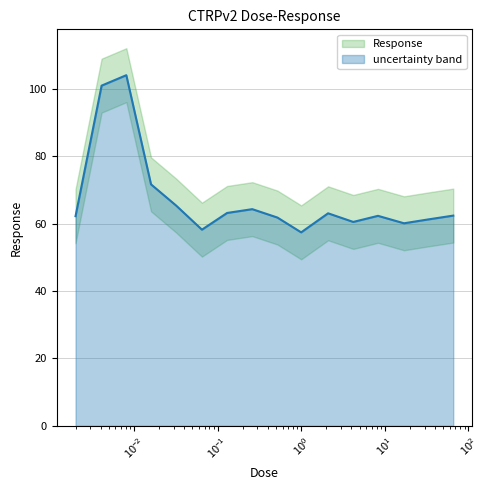

What is the lowest value of the Response series?

57.4